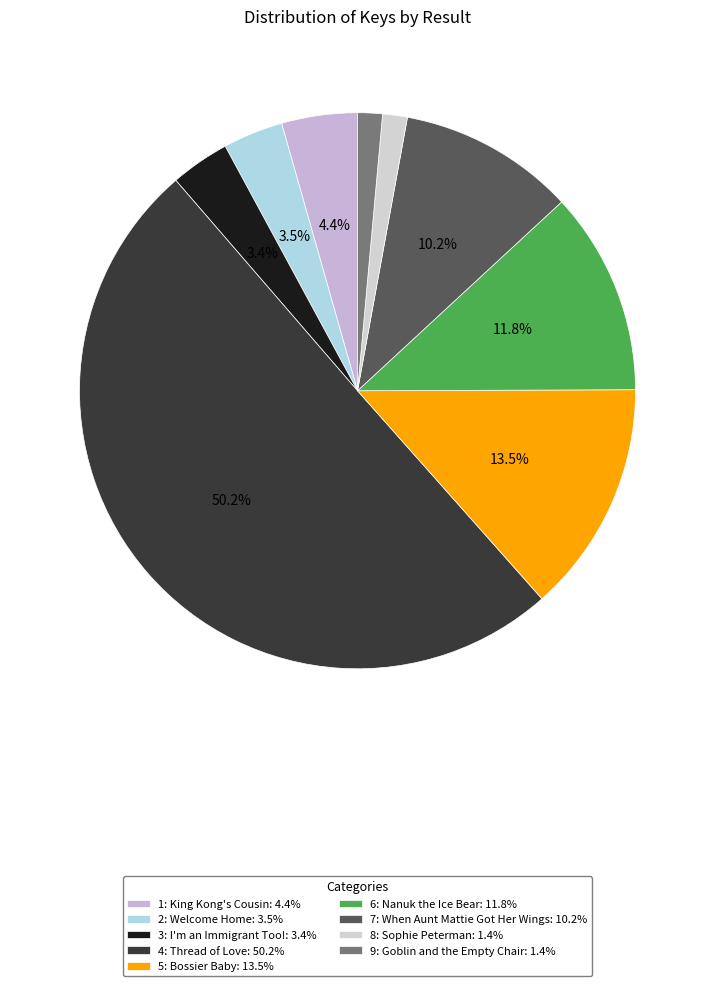

Do 9: Goblin and the Empty Chair and 6: Nanuk the Ice Bear together represent more than half of the pie?

No